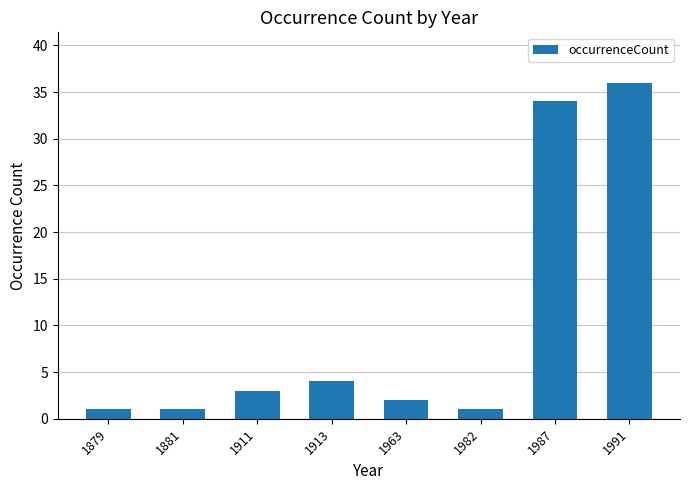

The chart shows a value of 1 at 1881. True or false?

True